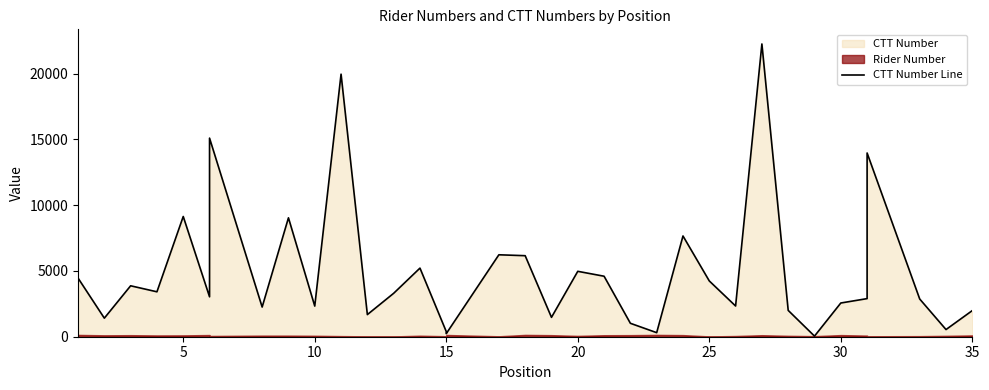

The chart shows a value of 6143 at 5. True or false?

False